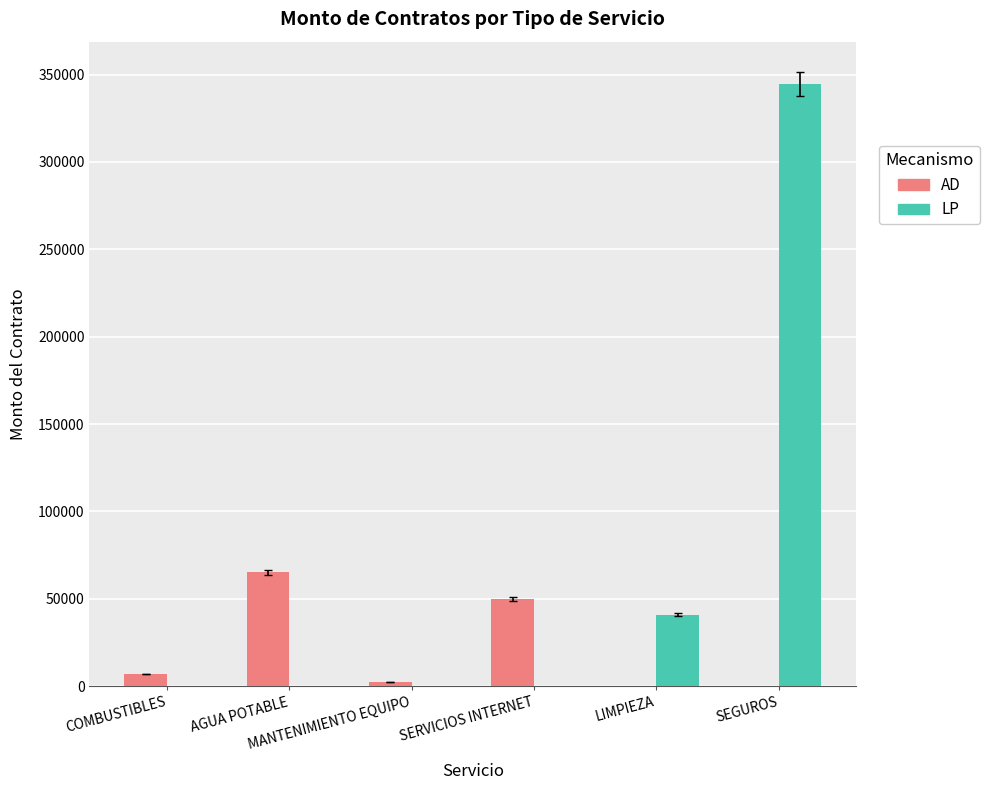

Reading left to right, transcribe all the data shown in this chart.

AD: COMBUSTIBLES=6949.8	AGUA POTABLE=65099.7	MANTENIMIENTO EQUIPO=2501.0	SERVICIOS INTERNET=49880.0	LIMPIEZA=0.0	SEGUROS=0.0
LP: COMBUSTIBLES=0.0	AGUA POTABLE=0.0	MANTENIMIENTO EQUIPO=0.0	SERVICIOS INTERNET=0.0	LIMPIEZA=40822.9	SEGUROS=344341.1